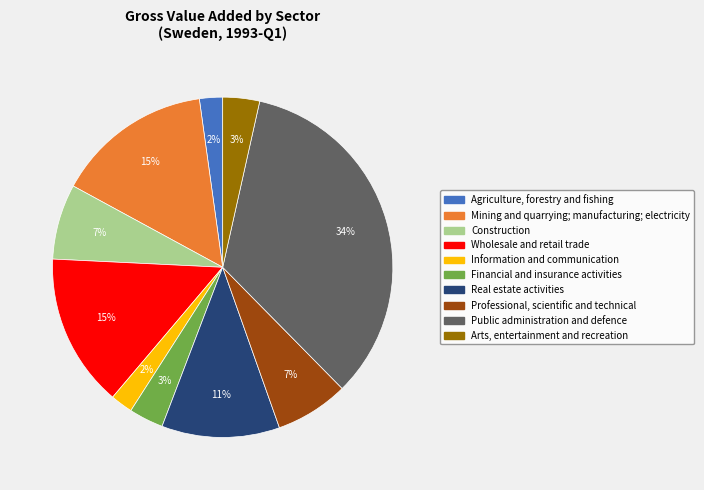

The Financial and insurance activities slice represents 3% of the pie. True or false?

True